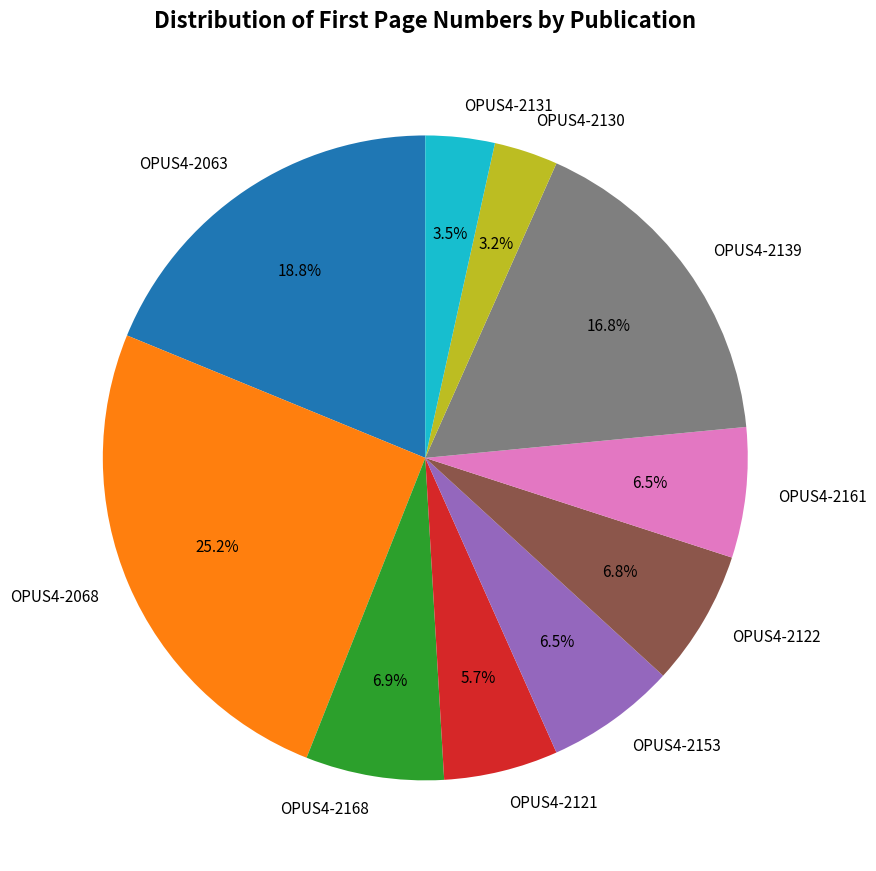

Which category has the biggest portion of the pie?

OPUS4-2068